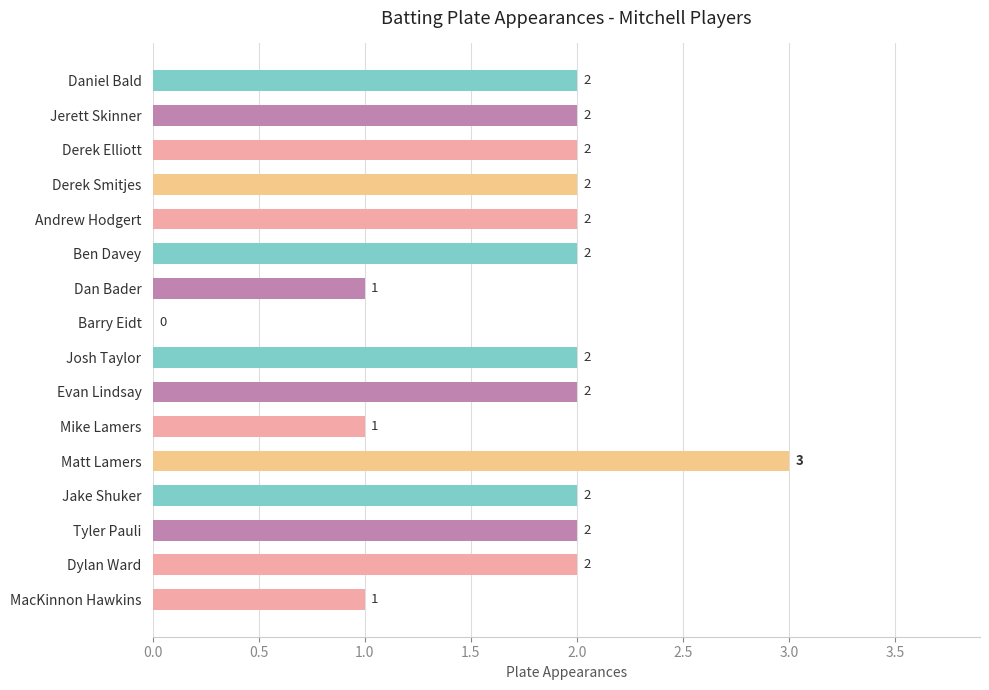

Is it true that the value at Dylan Ward is 2?

True